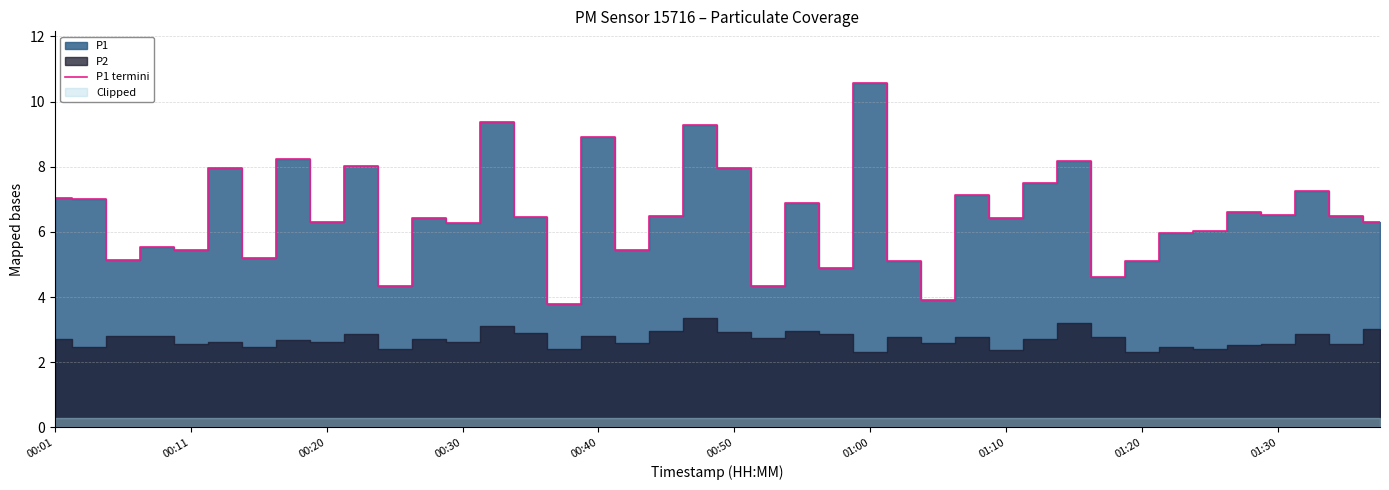

What is the difference between the maximum and minimum values?

6.8